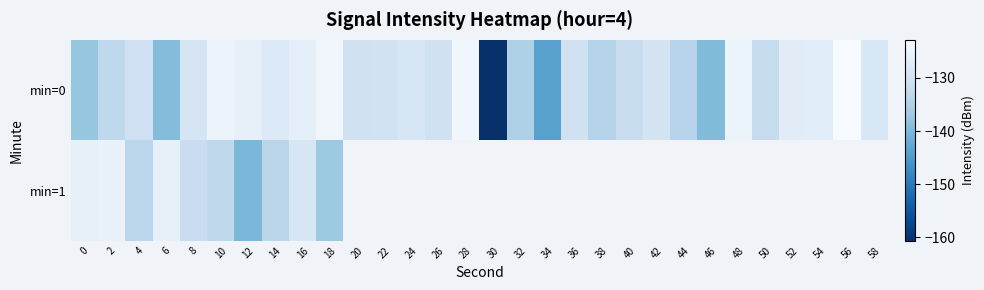

Which series has the widest spread of values?

min=0